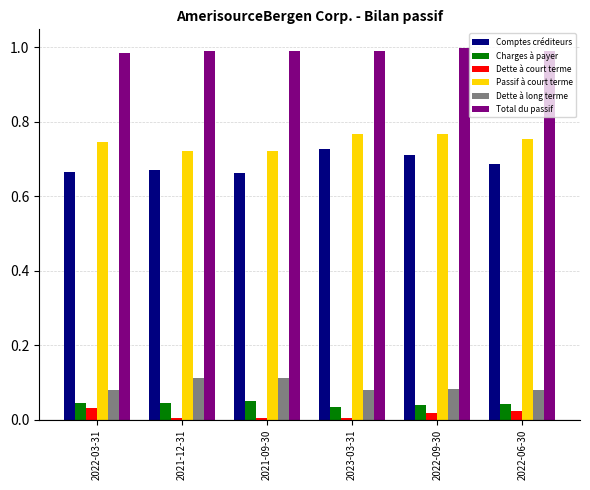

What is the label of the 5th bar from the right?

2021-12-31